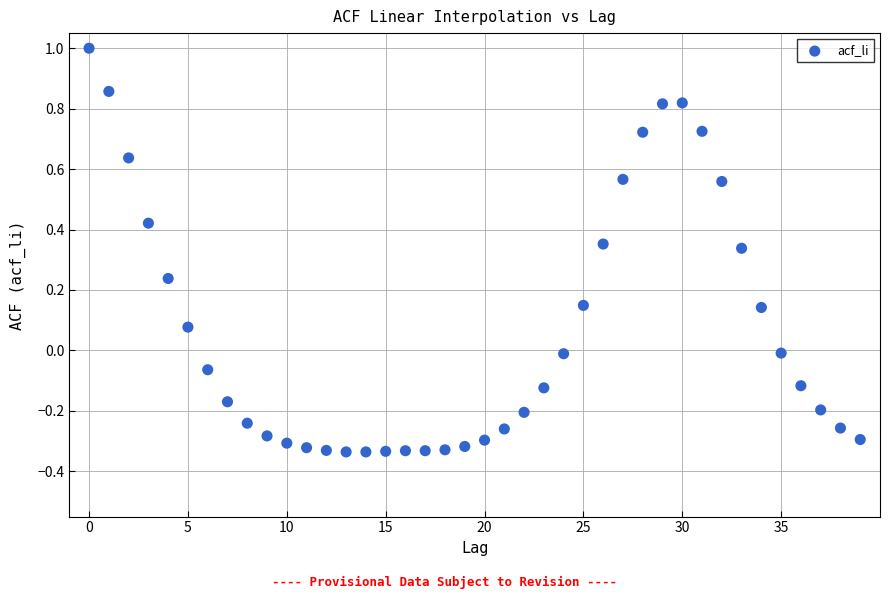

What is the range of Y values (max minus min)?

1.3